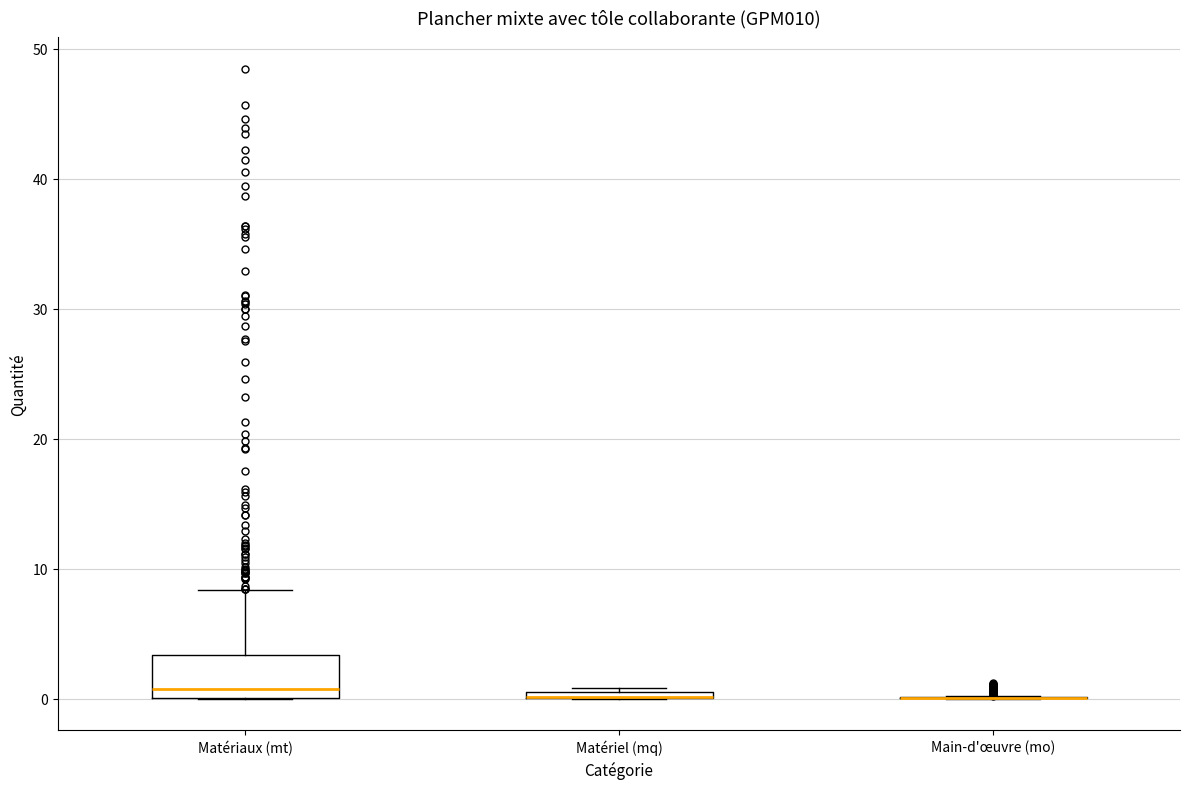

Where is the upper edge of the box for Matériaux (mt) on the y-axis? The values are not printed on the chart, so give them approximately, as read against the axis.

3